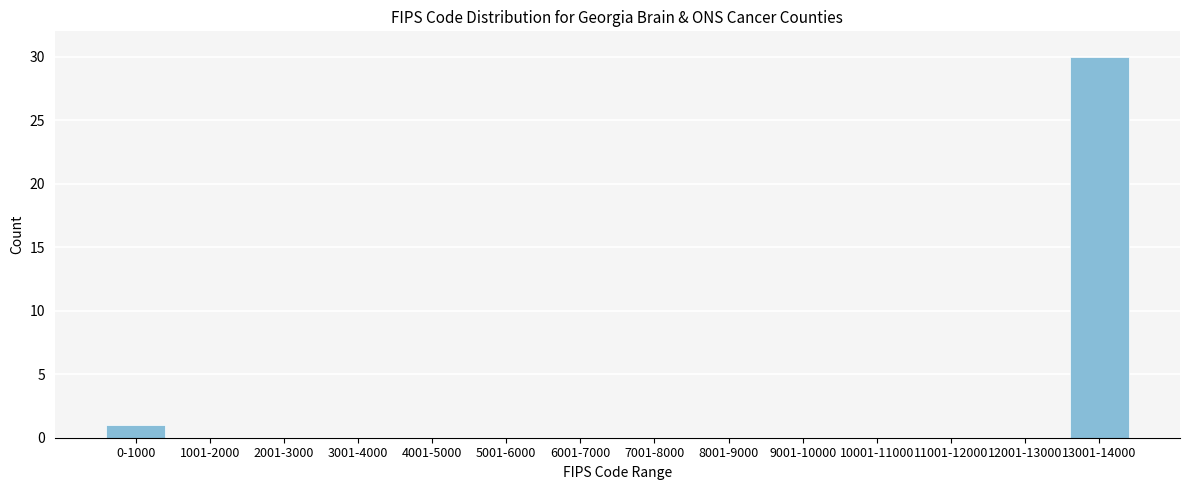

True or false: the data shows 0 at 8001-9000.

True